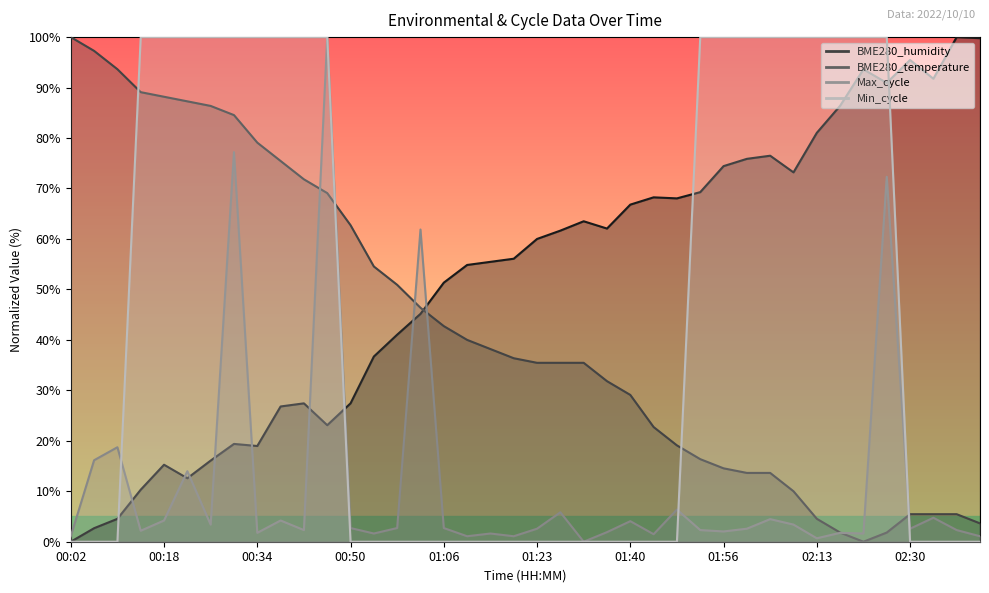

What is the total value across all series at 00:38?

206.5